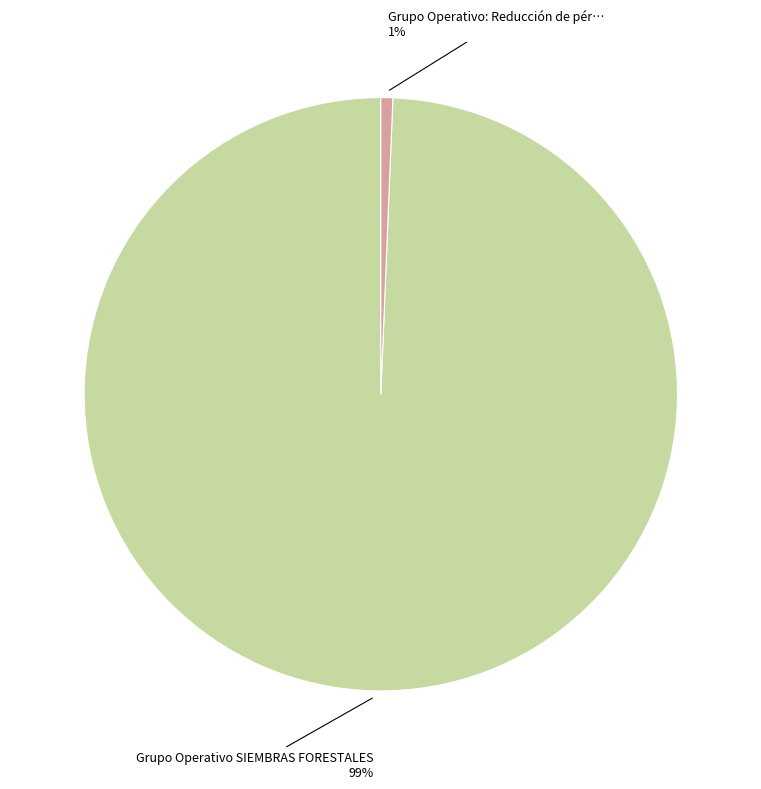

Is there any slice that represents more than half of the pie?

Yes